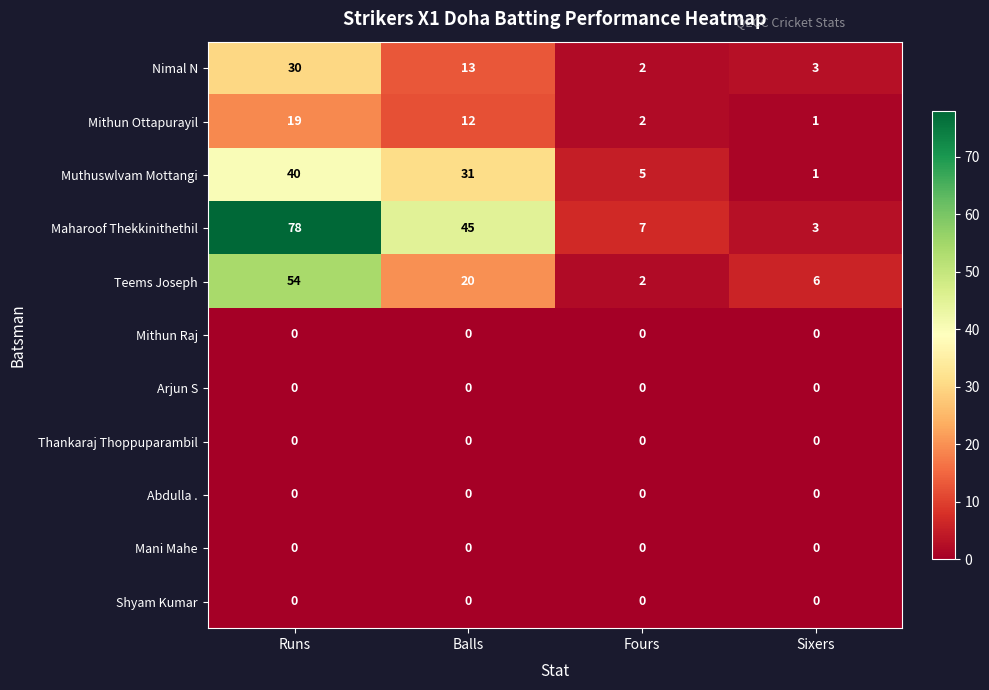

What is the approximate value of Mithun Ottapurayil at Runs, to the nearest 5?

20